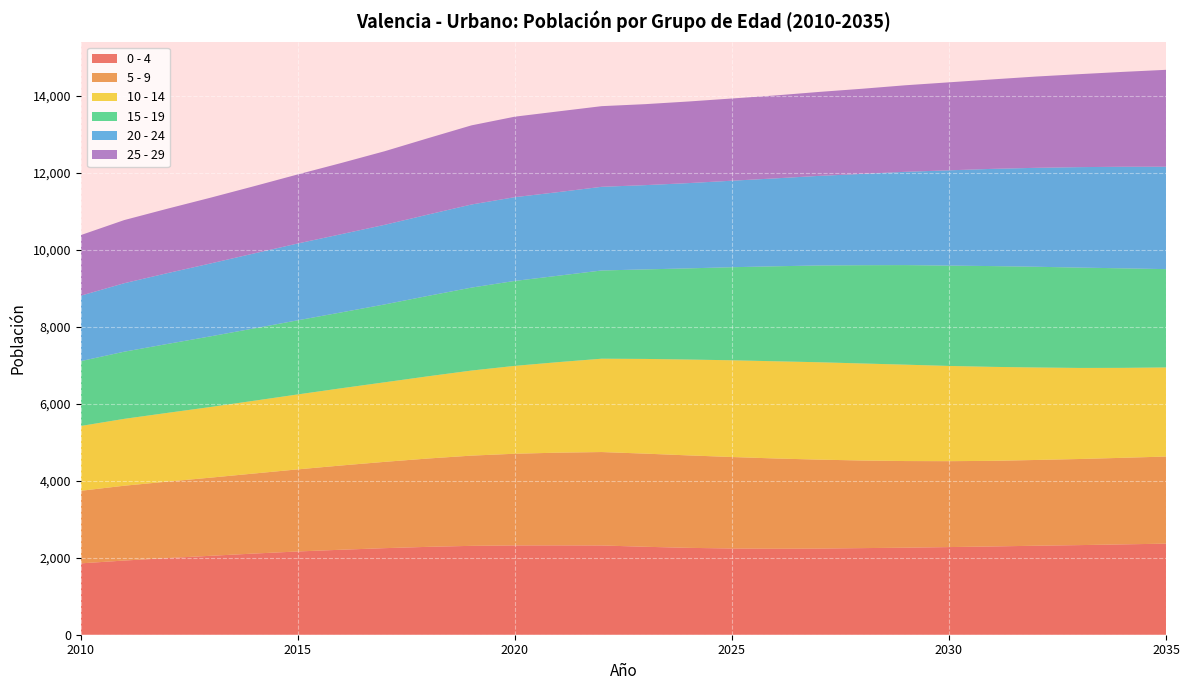

Reading left to right, what are all the values shown in this chart?

0 - 4: 1854	1927	1991	2051	2109	2163	2208	2249	2283	2309	2320	2321	2319	2285	2257	2240	2234	2238	2250	2261	2277	2293	2312	2328	2347	2366
5 - 9: 1885	1944	1987	2031	2080	2133	2189	2242	2295	2344	2382	2409	2427	2420	2402	2377	2345	2311	2276	2251	2232	2224	2228	2237	2249	2263
10 - 14: 1684	1737	1786	1836	1891	1947	2006	2067	2136	2210	2283	2352	2425	2460	2490	2513	2525	2530	2521	2504	2474	2442	2403	2366	2337	2315
15 - 19: 1685	1745	1791	1836	1880	1926	1971	2023	2089	2155	2207	2245	2292	2326	2369	2418	2468	2514	2553	2587	2607	2618	2617	2607	2586	2554
20 - 24: 1700	1779	1840	1894	1948	1996	2032	2068	2113	2159	2176	2172	2174	2189	2215	2247	2284	2327	2372	2424	2475	2526	2570	2610	2639	2661
25 - 29: 1574	1640	1674	1709	1747	1794	1849	1912	1984	2056	2091	2097	2095	2104	2120	2136	2154	2181	2212	2248	2286	2324	2371	2415	2464	2517